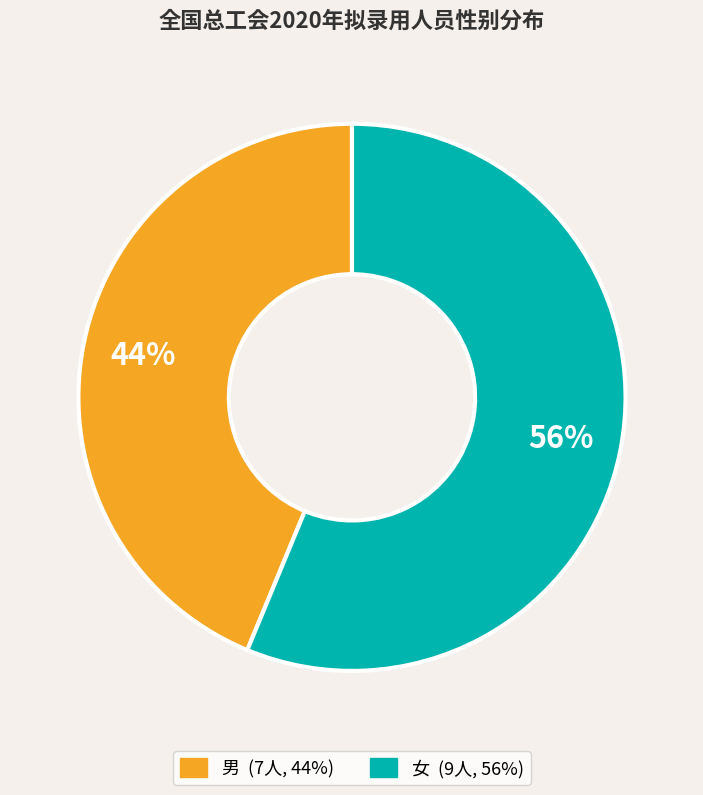

Which category accounts for the majority?

女